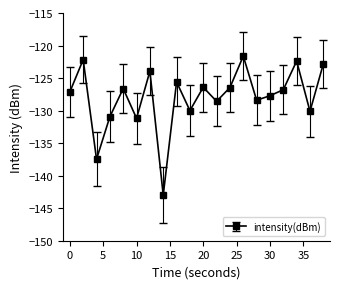

True or false: the data has more than 0 interior local peaks.

True